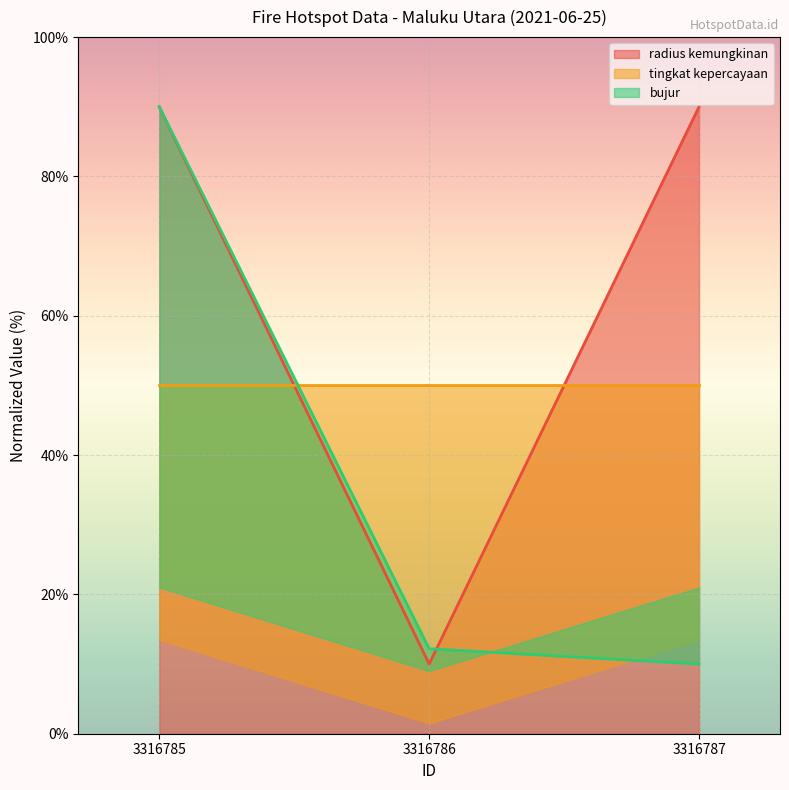

How many values in the bujur series are below 12?

1